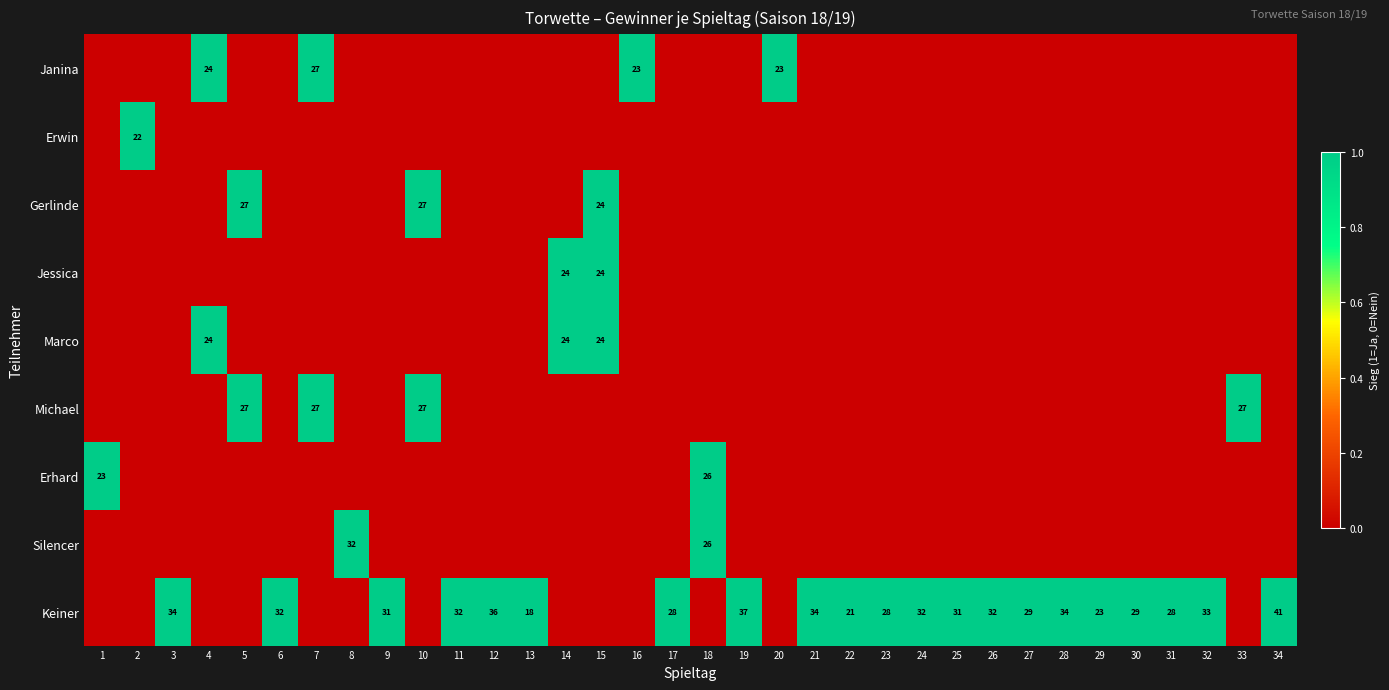

At which category is the sum across all series the highest?

15